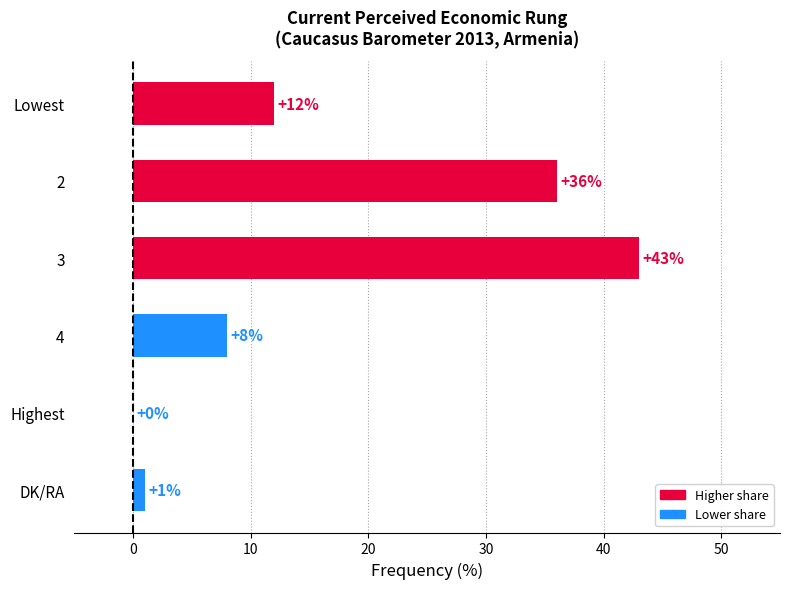

Which has a higher value, DK/RA or Highest?

DK/RA